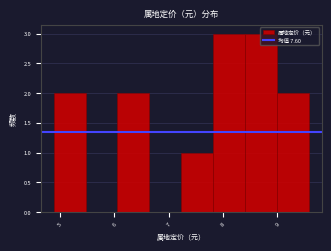

Reading left to right, list every bar in this chart as the range it spans on the x-axis followed by its height. Neither the bar edges nor the heights are printed on the chart, so give them approximately, as read against the axes.

4.9 to 5.5: 2
5.5 to 6.1: 0
6.1 to 6.6: 2
6.6 to 7.2: 0
7.2 to 7.8: 1
7.8 to 8.4: 3
8.4 to 9.0: 3
9.0 to 9.6: 2